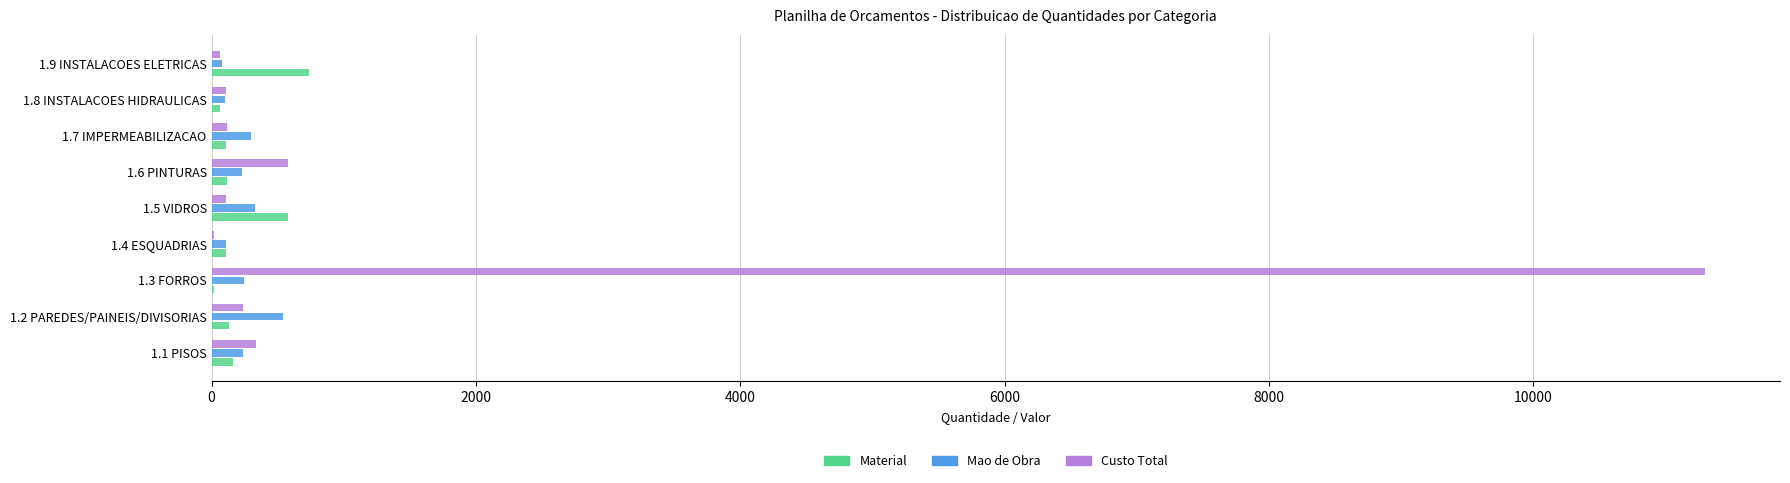

Which series changed the most between 1.3 FORROS and 1.9 INSTALACOES ELETRICAS?

Custo Total